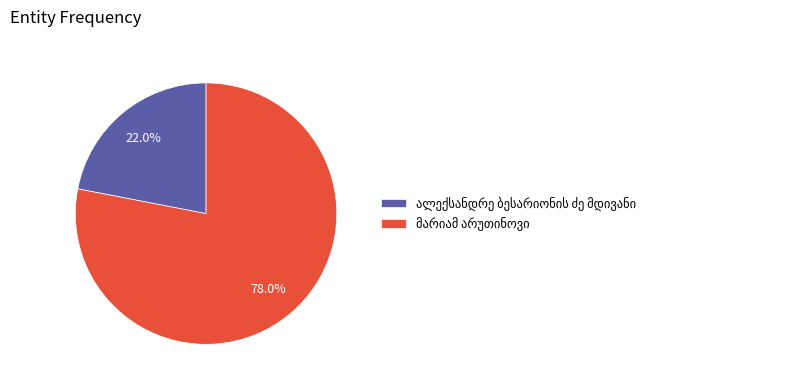

Is there any slice that represents more than half of the pie?

Yes